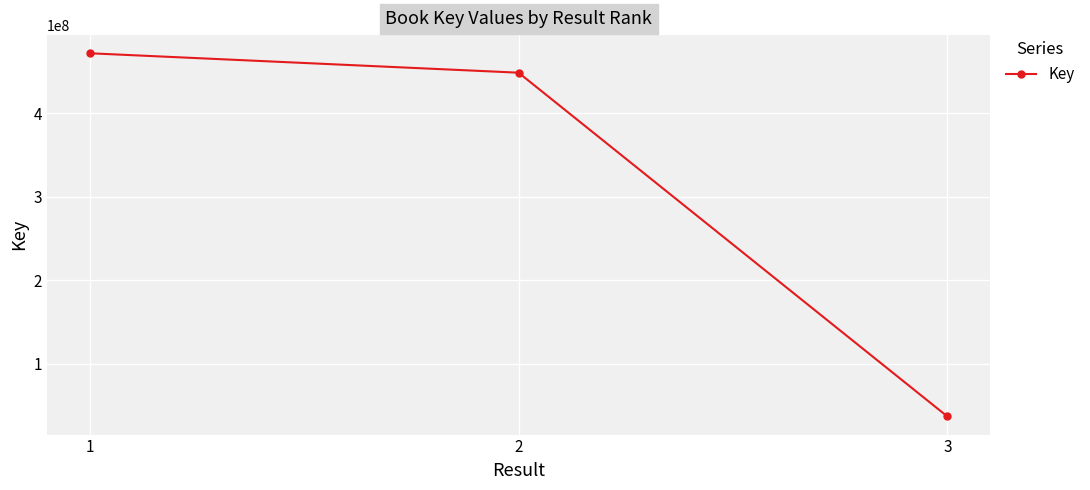

The chart shows a value of 13773080 at 3. True or false?

False